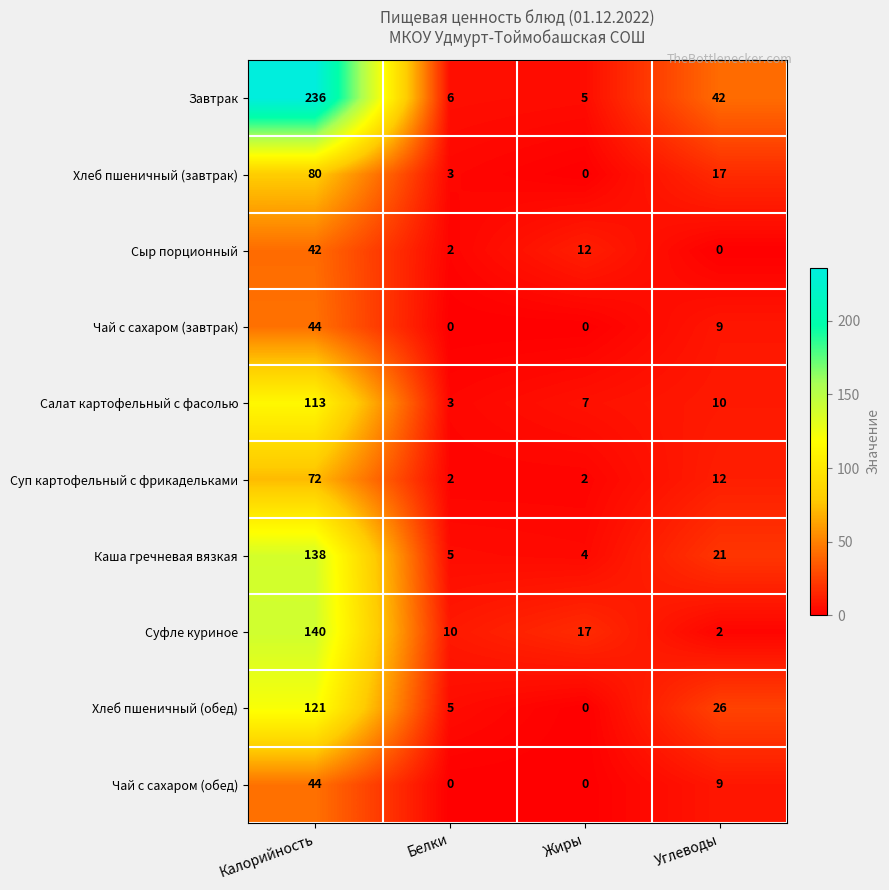

Count the number of data series in this chart.

10